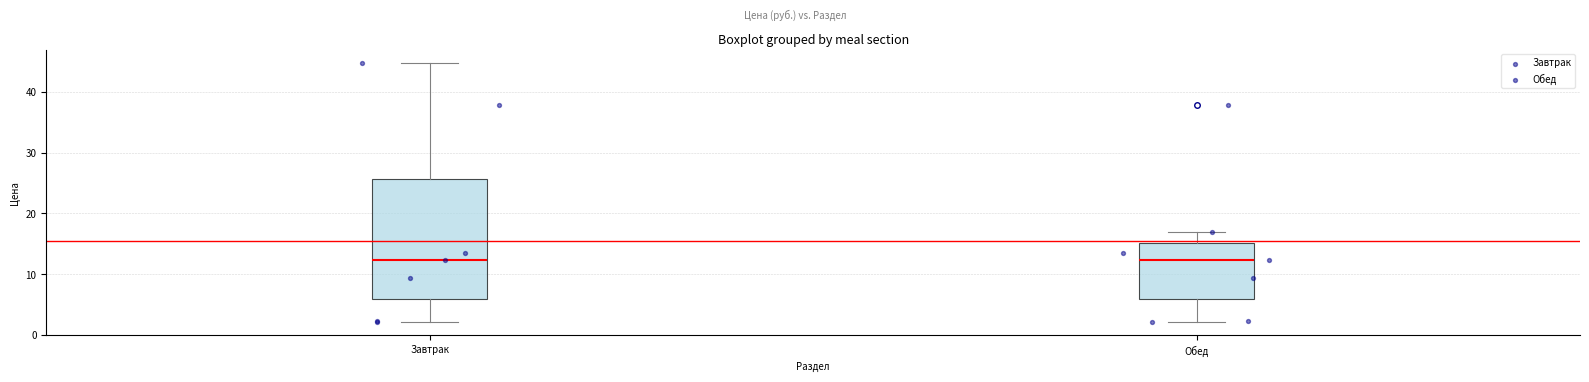

Which box is the tallest, from its lower edge to its upper edge?

Завтрак